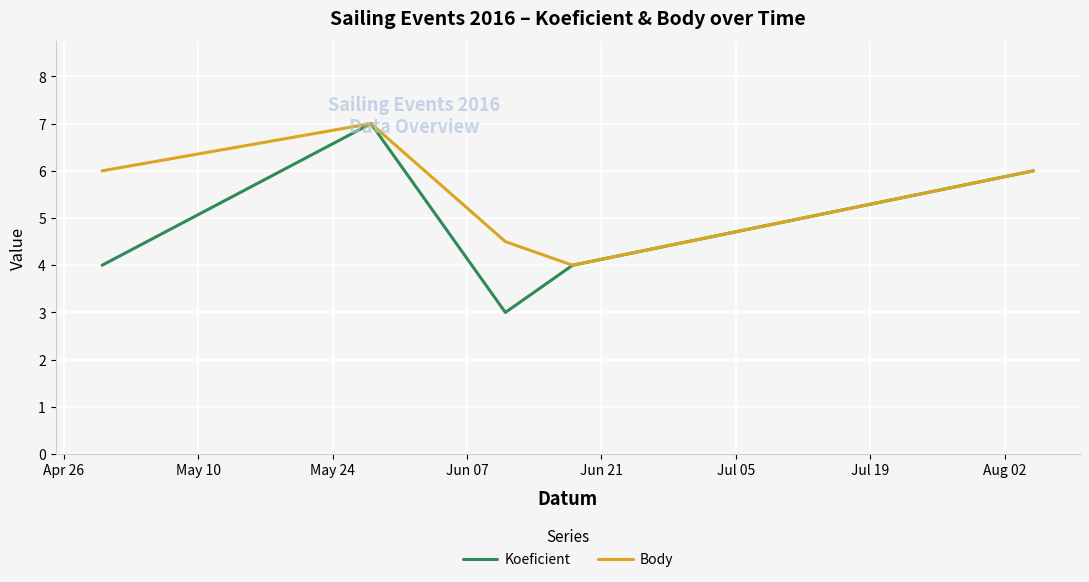

Which series has the largest total across all categories?

Body